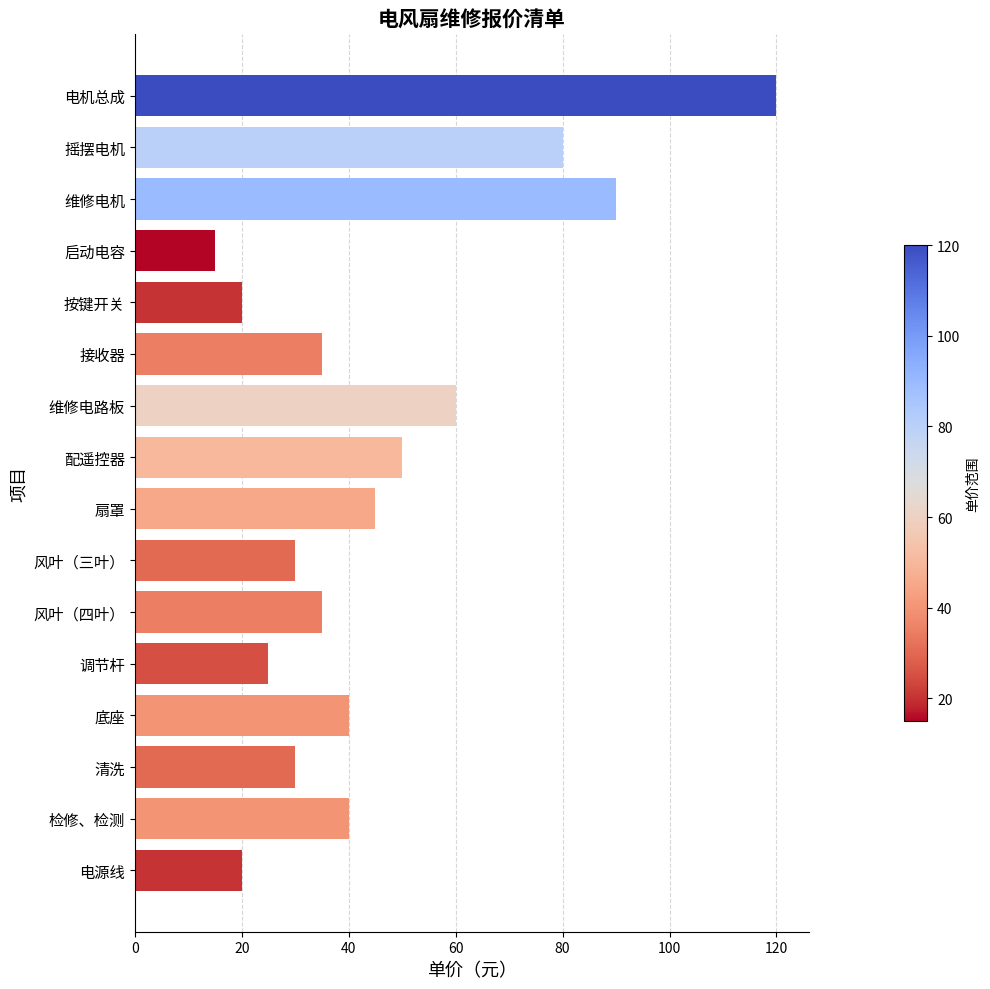

What is the label of the 14th bar from the top?

清洗